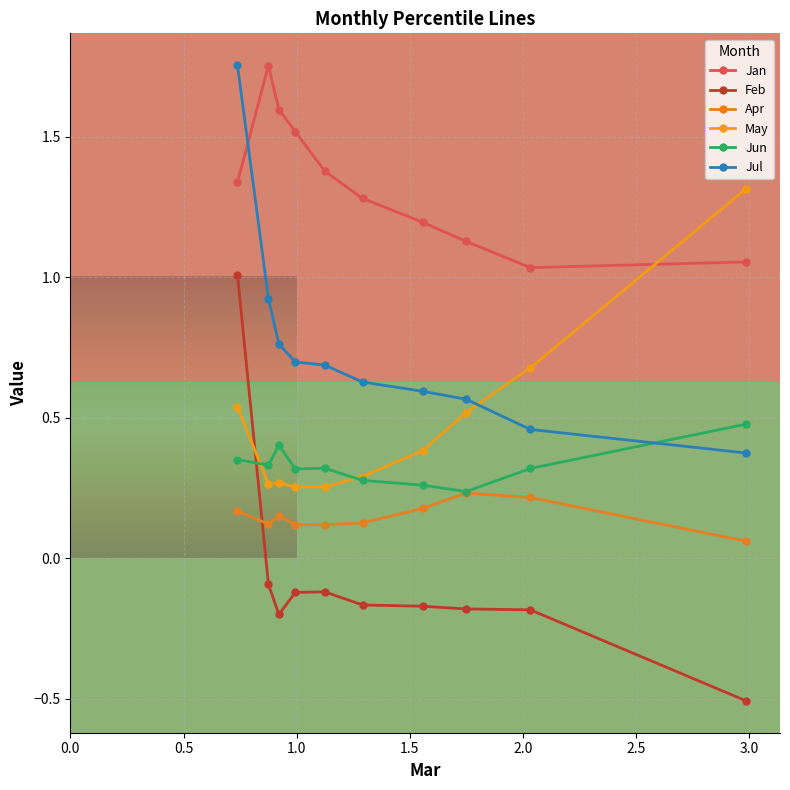

Is the value of May at pct05 greater than the value of Apr at pct65?

Yes